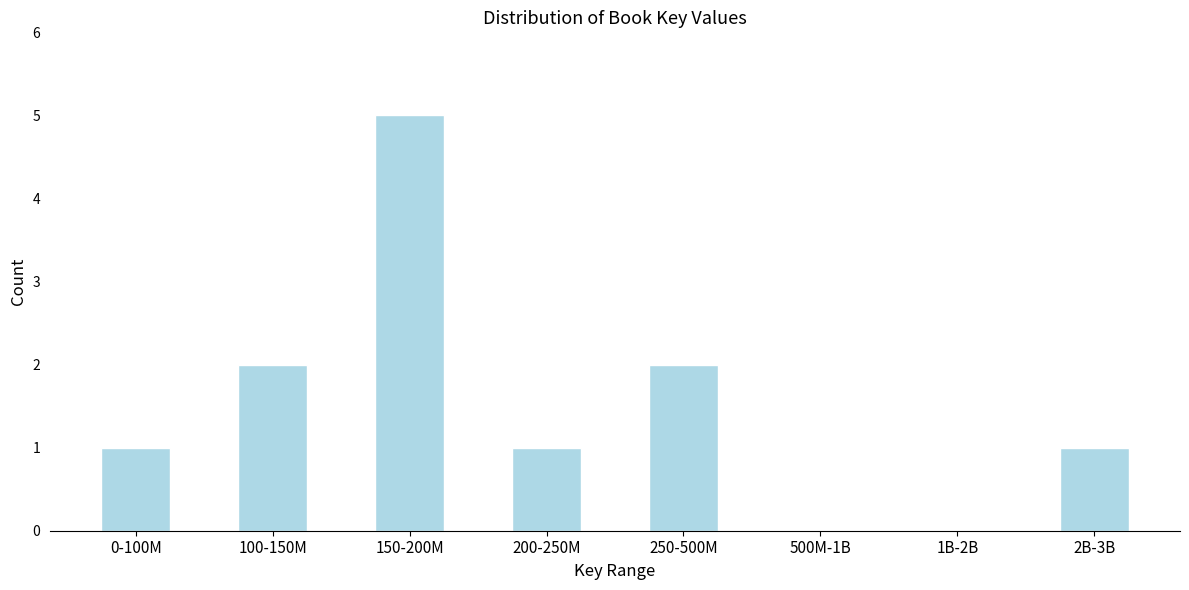

Reading left to right, list all the values displayed in this chart.

0-100M=1	100-150M=2	150-200M=5	200-250M=1	250-500M=2	500M-1B=0	1B-2B=0	2B-3B=1